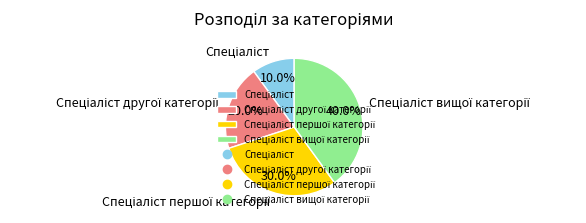

To the nearest percent, what is the difference between the largest and smallest slice percentages?

30%